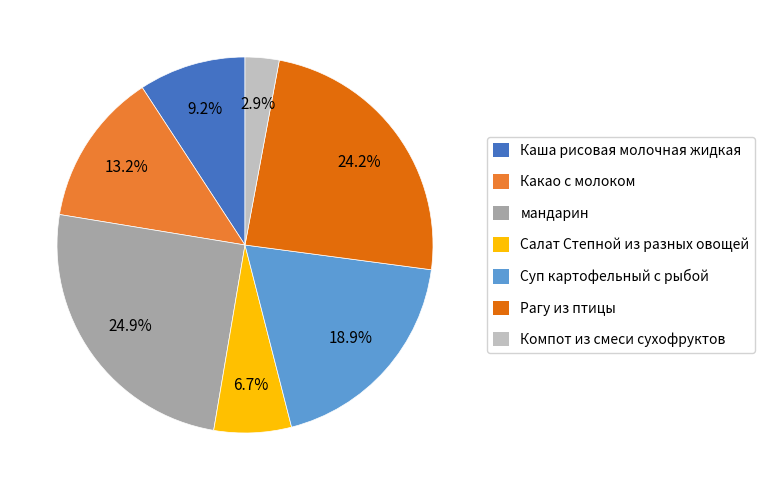

Which slice is the smallest?

Компот из смеси сухофруктов